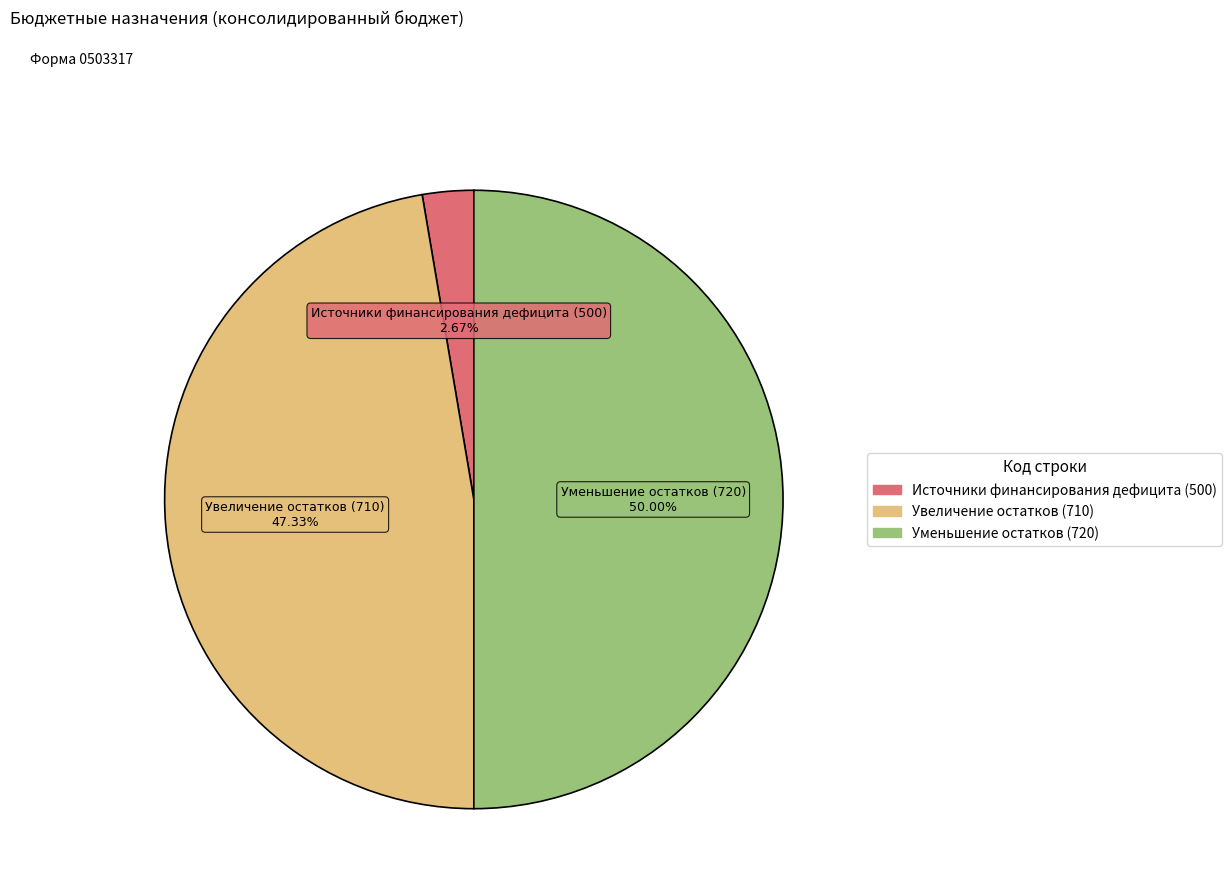

Combined, do Увеличение остатков (710) and Уменьшение остатков (720) account for over 50%?

Yes